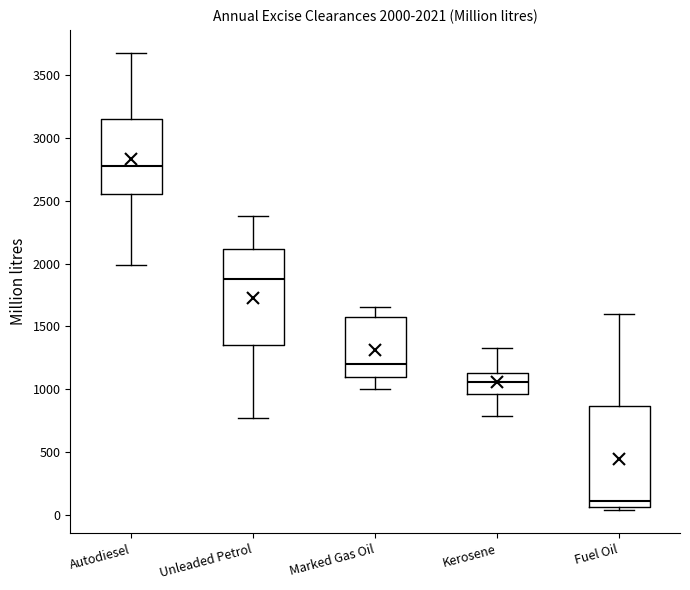

Which box's median line is the highest?

Autodiesel